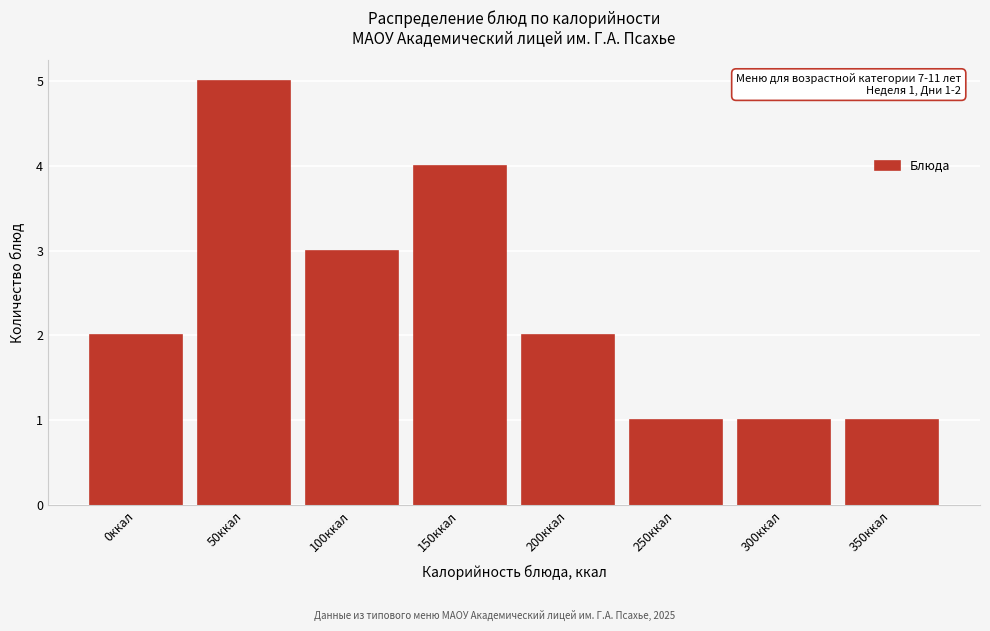

Reading left to right, transcribe all the data shown in this chart.

2	5	3	4	2	1	1	1